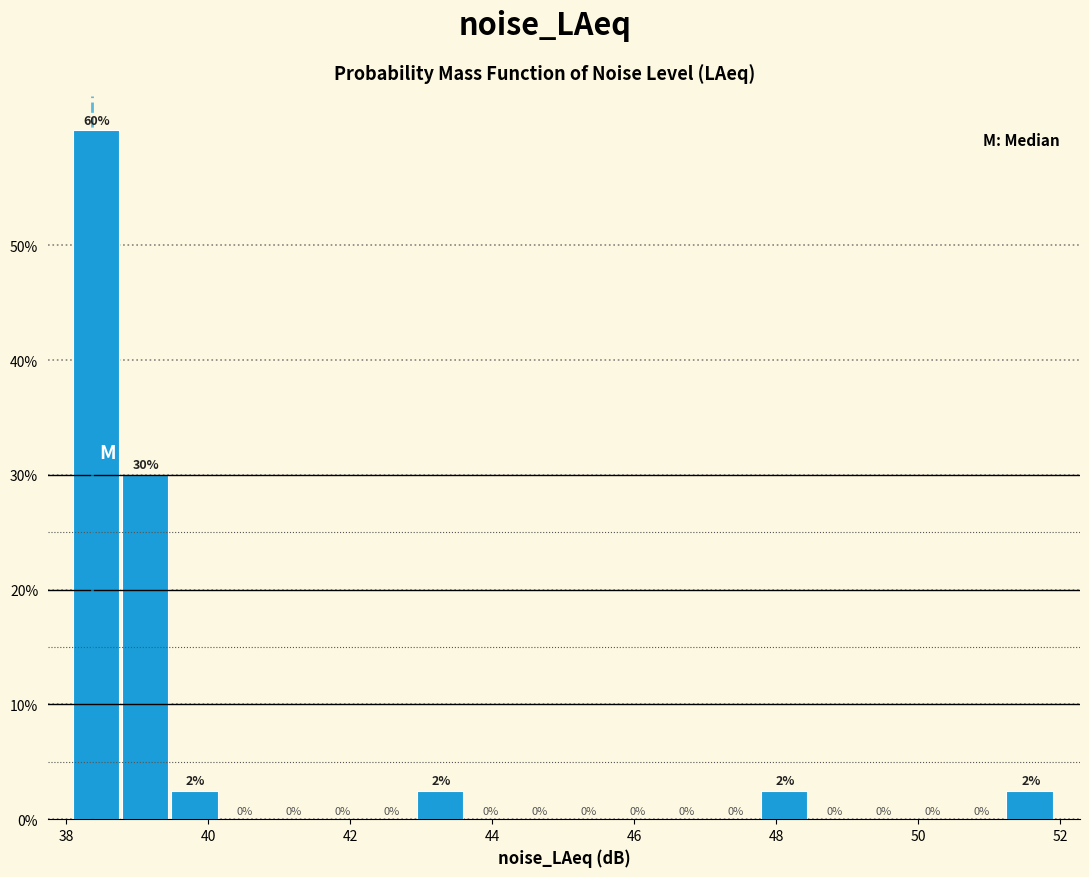

Read against the x-axis, roughly where is the centre of the tallest bar?

38.4